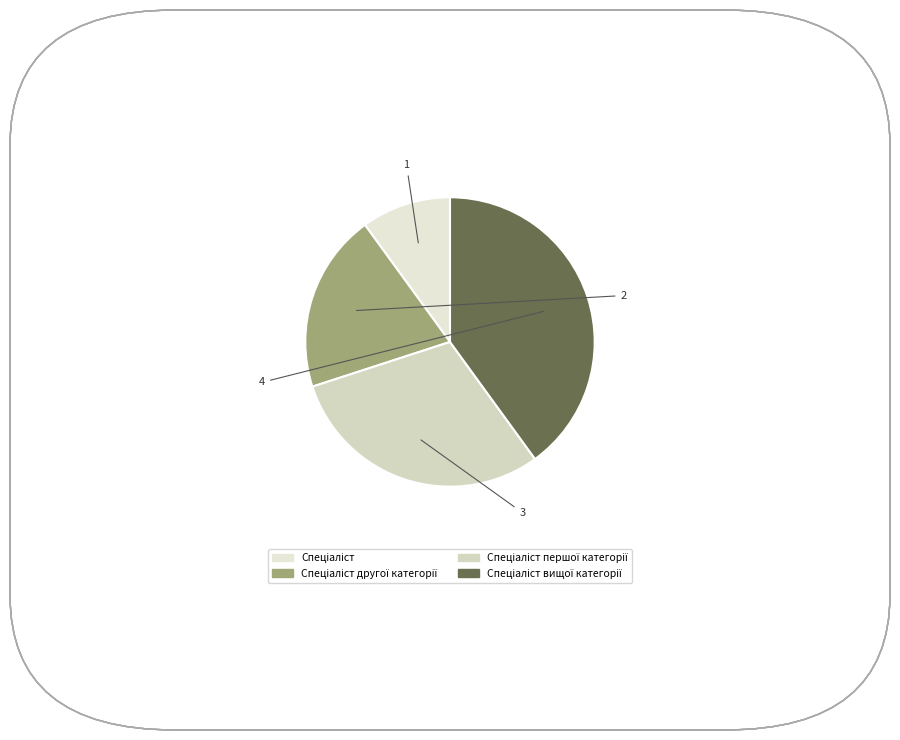

How many segments does this pie chart have?

4